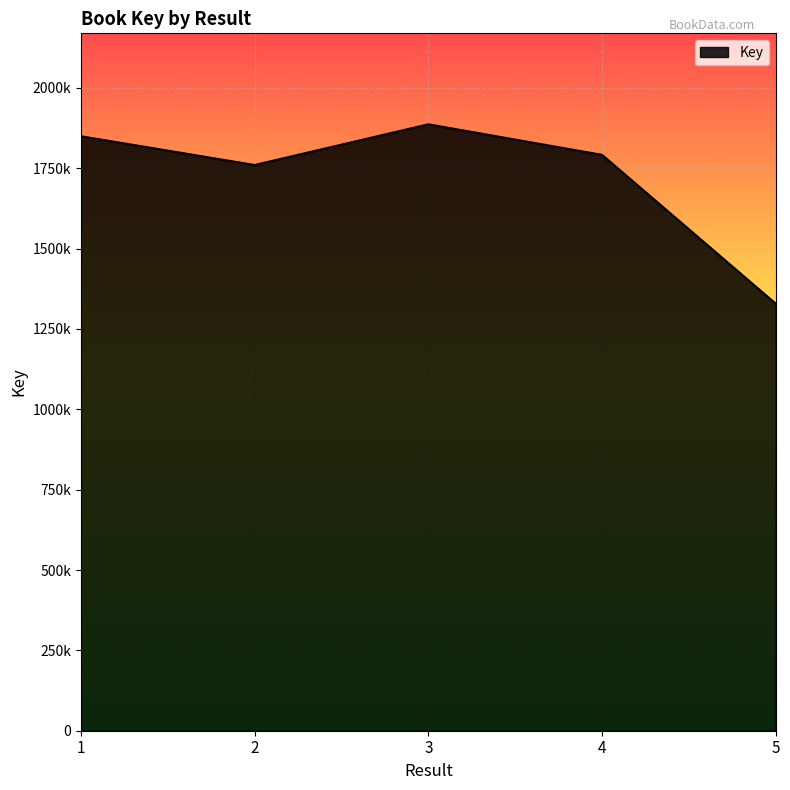

Reading right to left, extract all data points from this chart.

1328809	1791910	1886918	1760266	1849743